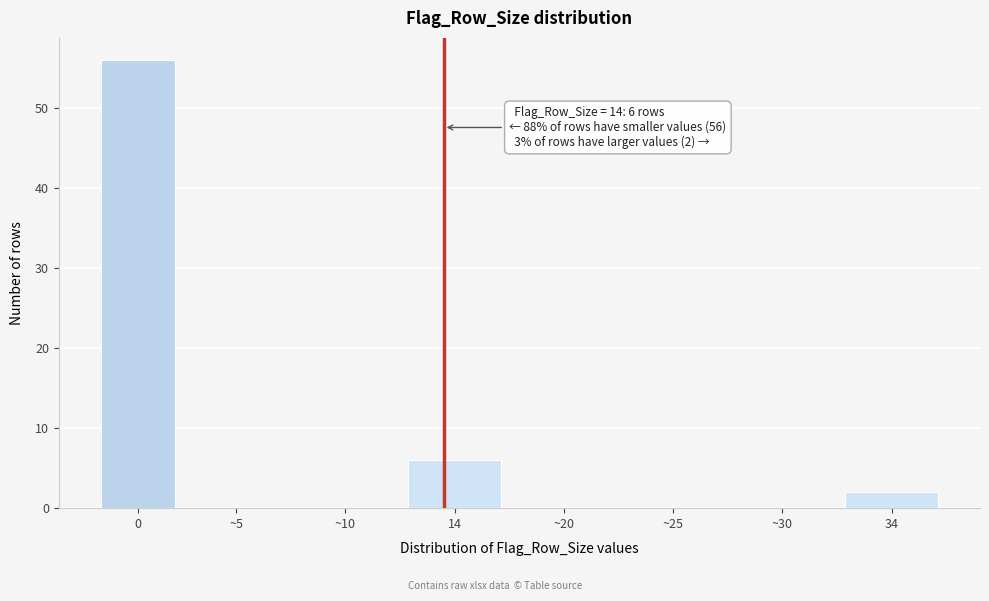

Reading left to right, extract all data points from this chart.

0=56	~5=0	~10=0	14=6	~20=0	~25=0	~30=0	34=2